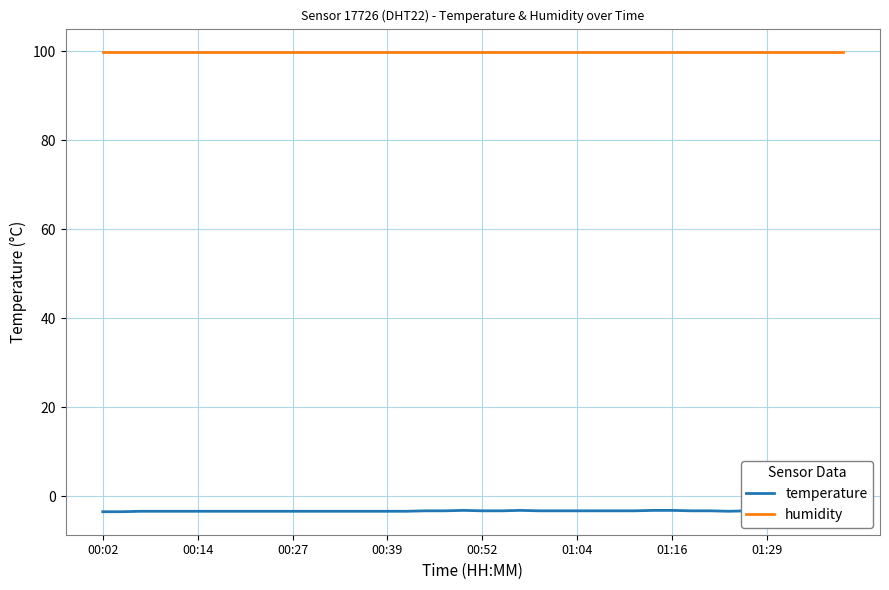

What is the value of the temperature point at the 36th from the left?

-3.3